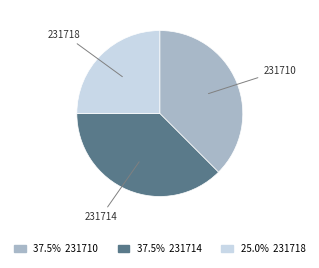

Between 231718 and 231714, which is larger?

231714